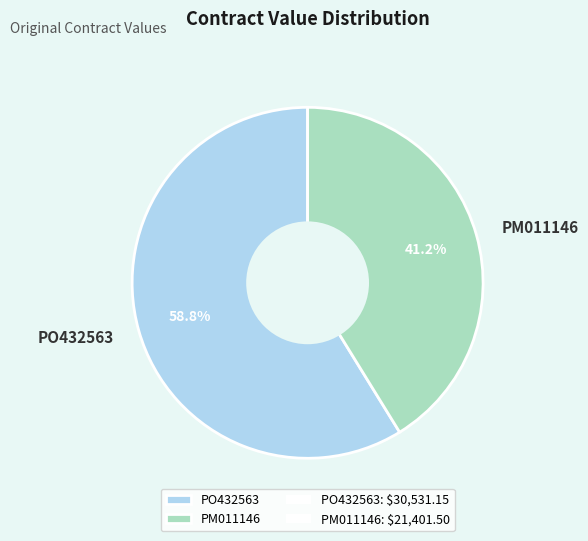

Is there any slice that represents more than half of the pie?

Yes